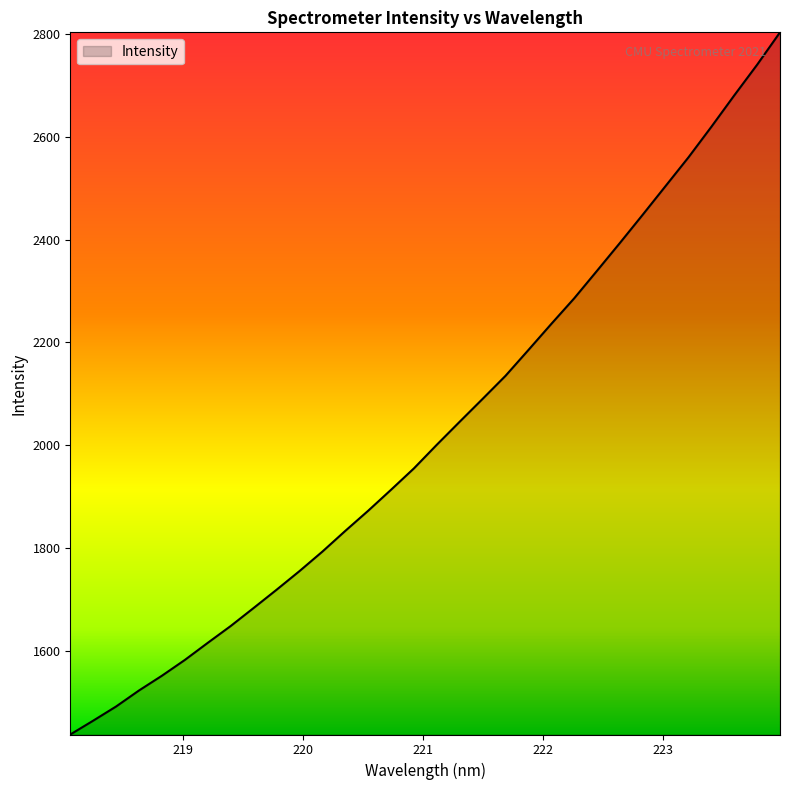

What is the smallest value displayed?

1437.1